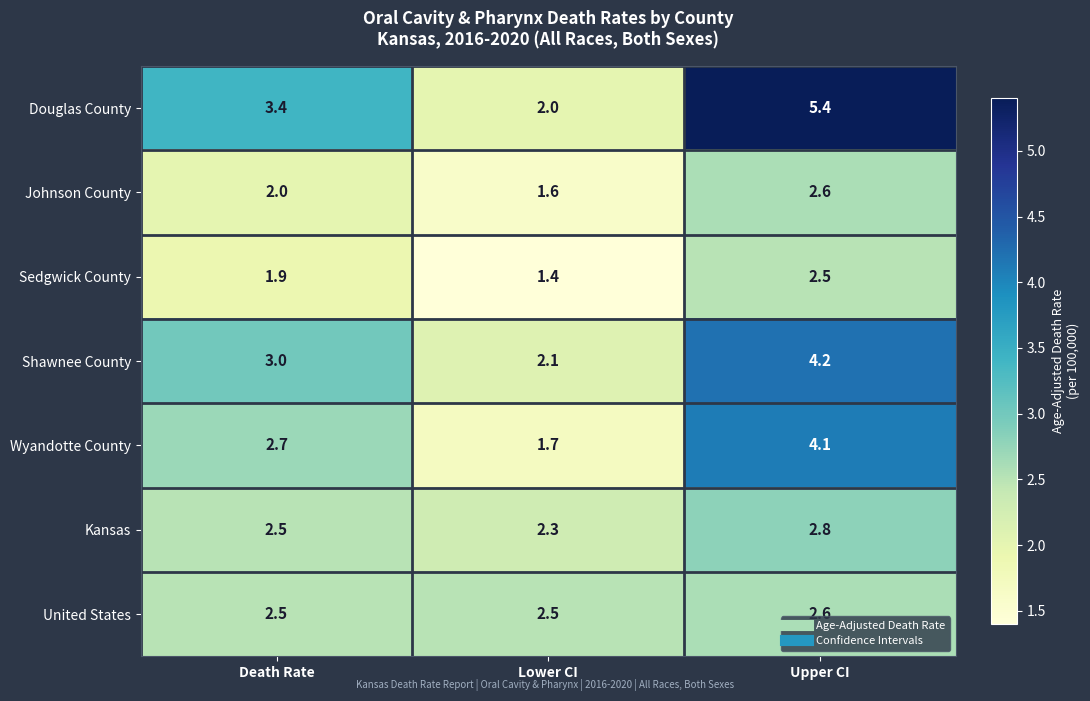

Reading right to left, what are all the values shown in this chart?

Douglas County: 5.4	2.0	3.4
Johnson County: 2.6	1.6	2.0
Sedgwick County: 2.5	1.4	1.9
Shawnee County: 4.2	2.1	3.0
Wyandotte County: 4.1	1.7	2.7
Kansas: 2.8	2.3	2.5
United States: 2.6	2.5	2.5